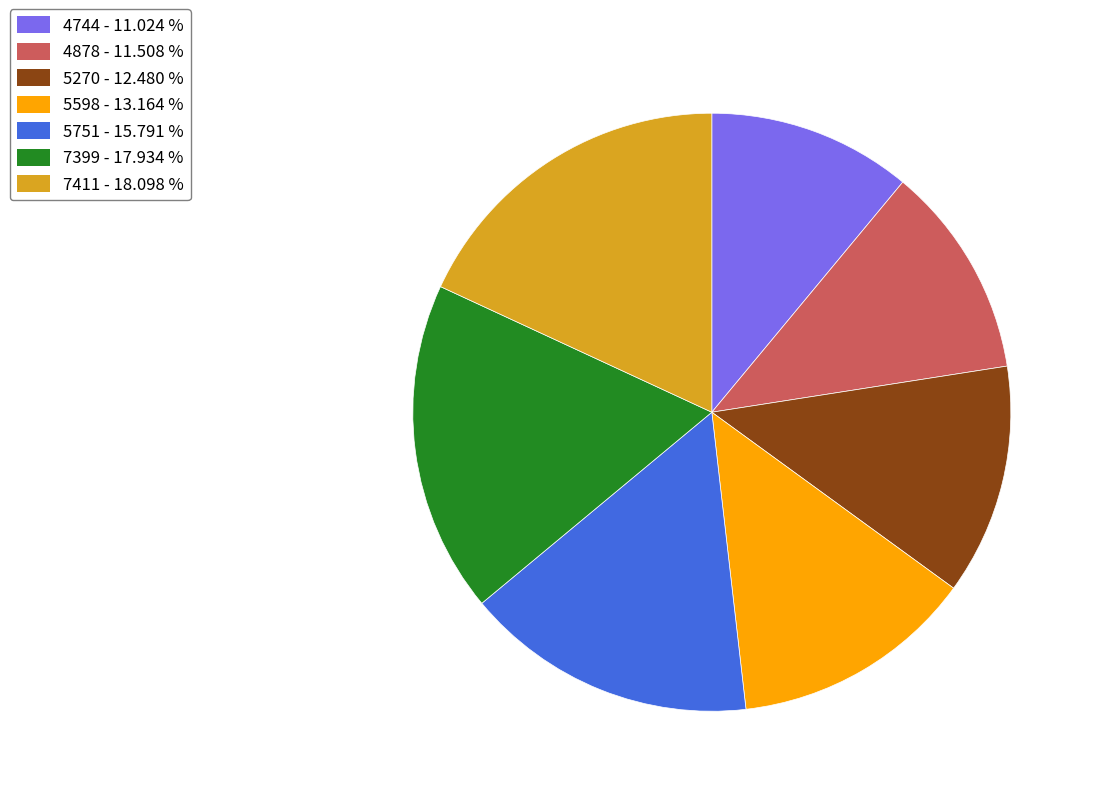

Is there a majority slice in this chart?

No